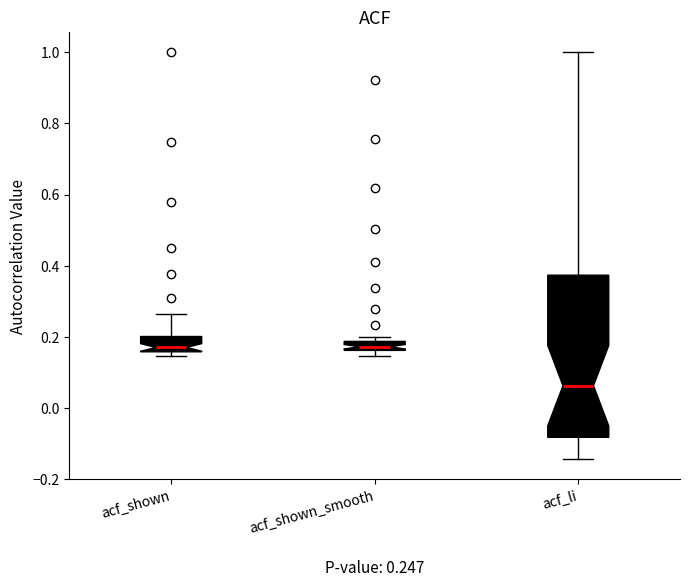

Which box is the tallest, from its lower edge to its upper edge?

acf_li